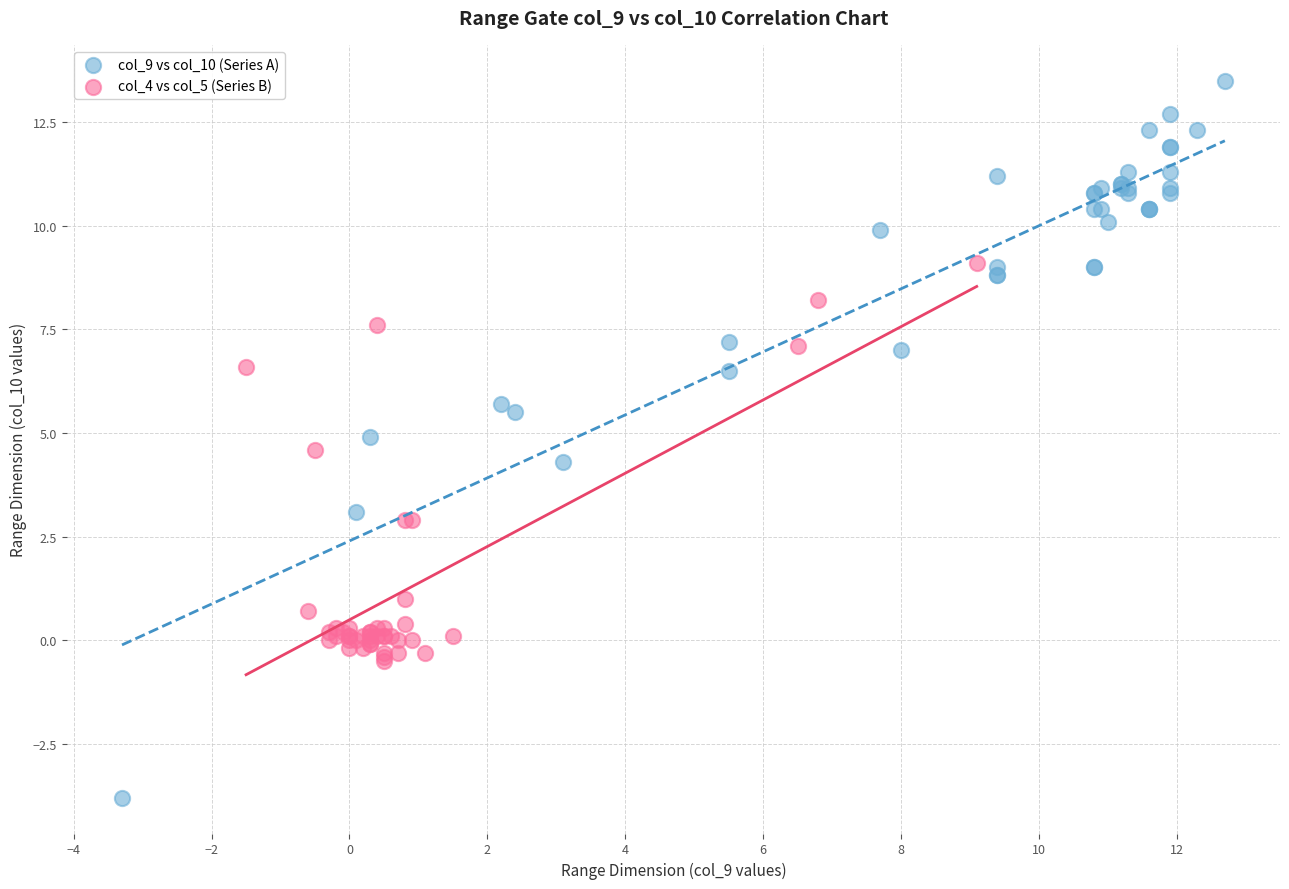

Which series reaches the maximum Y coordinate?

col_9 vs col_10 (Series A)